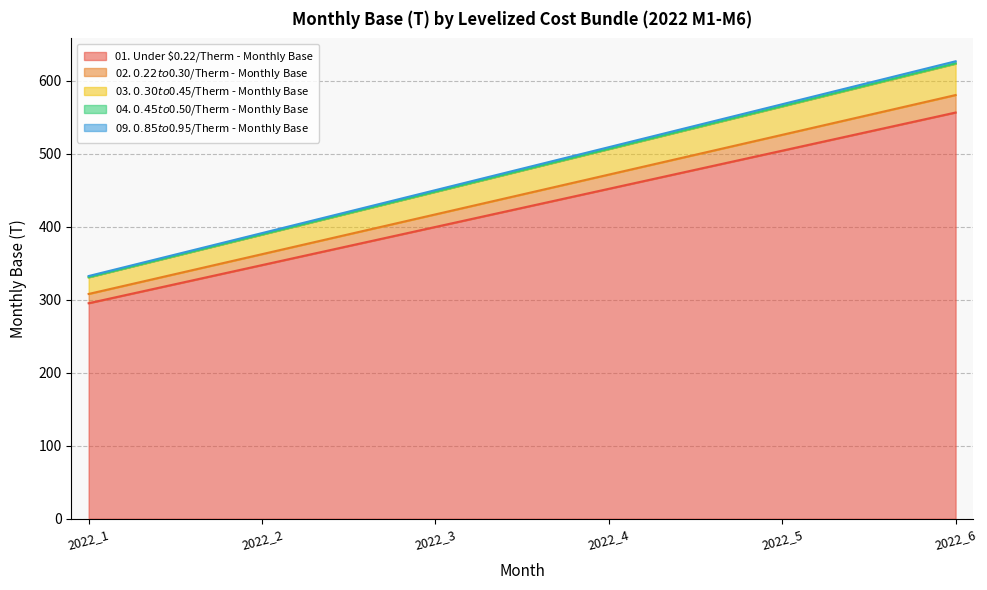

Which label corresponds to the largest value in the chart?

2022_6